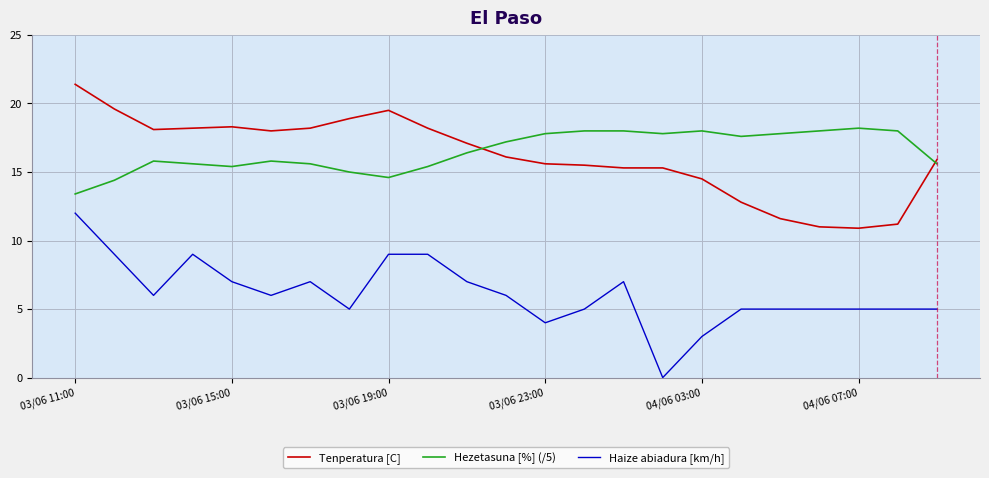

Which series has the widest spread of values?

Haize abiadura [km/h]